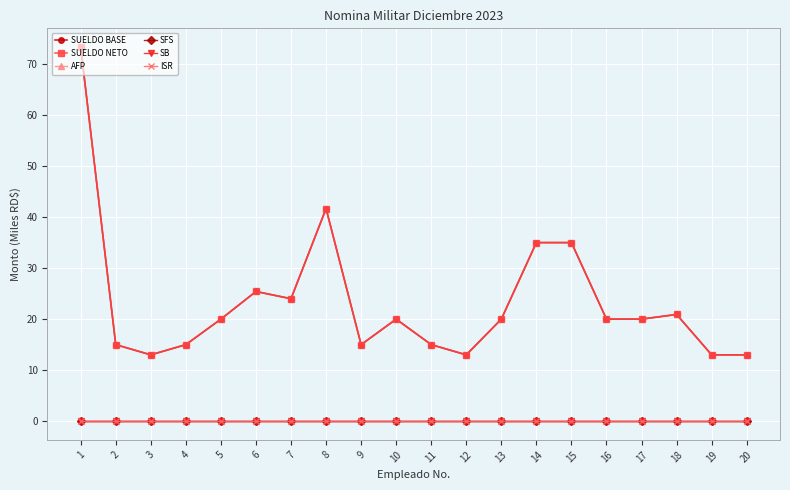

True or false: AFP and SB intersect in this chart.

False